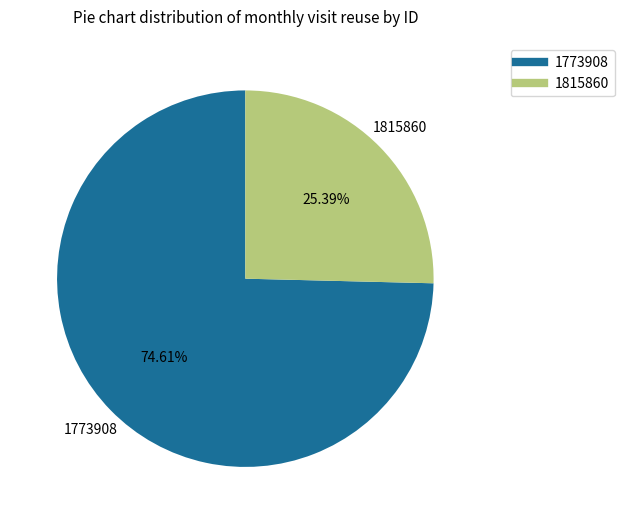

To the nearest percent, what percentage of the pie is 1773908?

75%